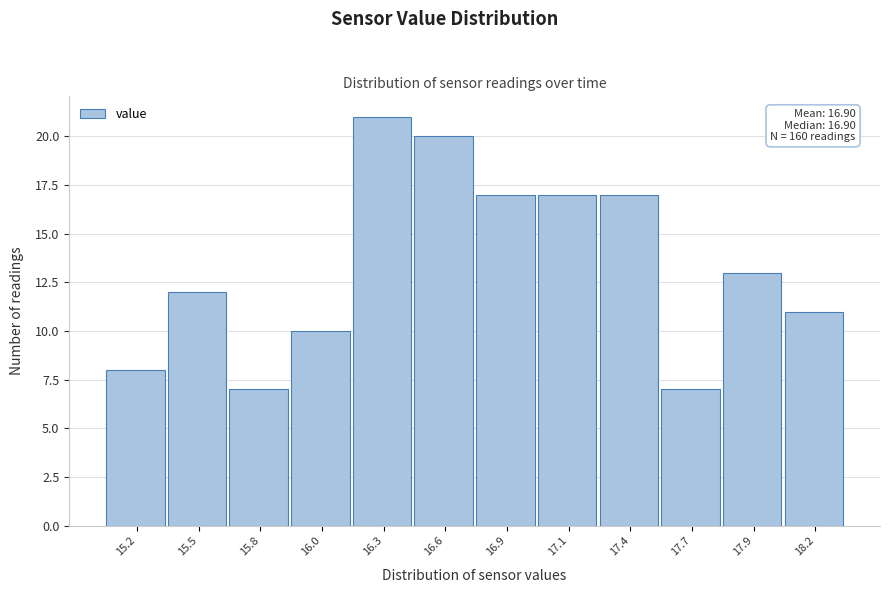

Reading left to right, list all the values displayed in this chart.

15.2=8	15.5=12	15.8=7	16.0=10	16.3=21	16.6=20	16.9=17	17.1=17	17.4=17	17.7=7	17.9=13	18.2=11